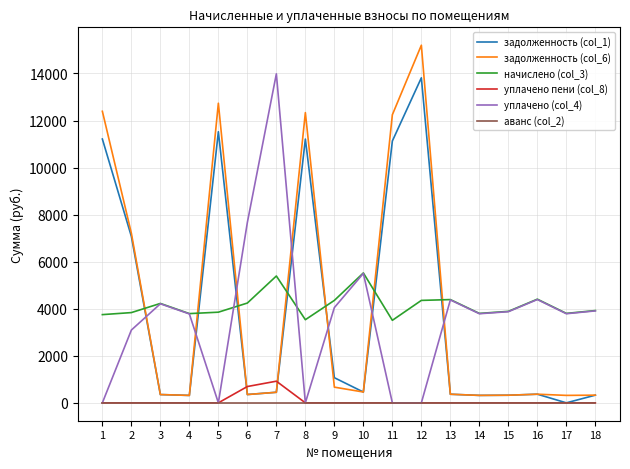

How many times do задолженность (col_6) and уплачено (col_4) cross each other?

7